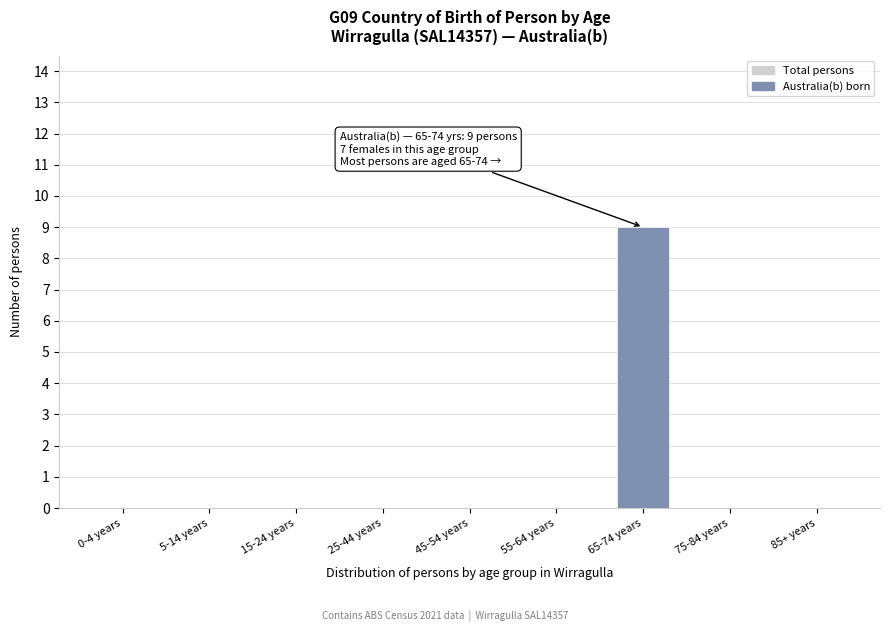

Reading right to left, extract all data points from this chart.

85+ years=0	75-84 years=0	65-74 years=9	55-64 years=0	45-54 years=0	25-44 years=0	15-24 years=0	5-14 years=0	0-4 years=0